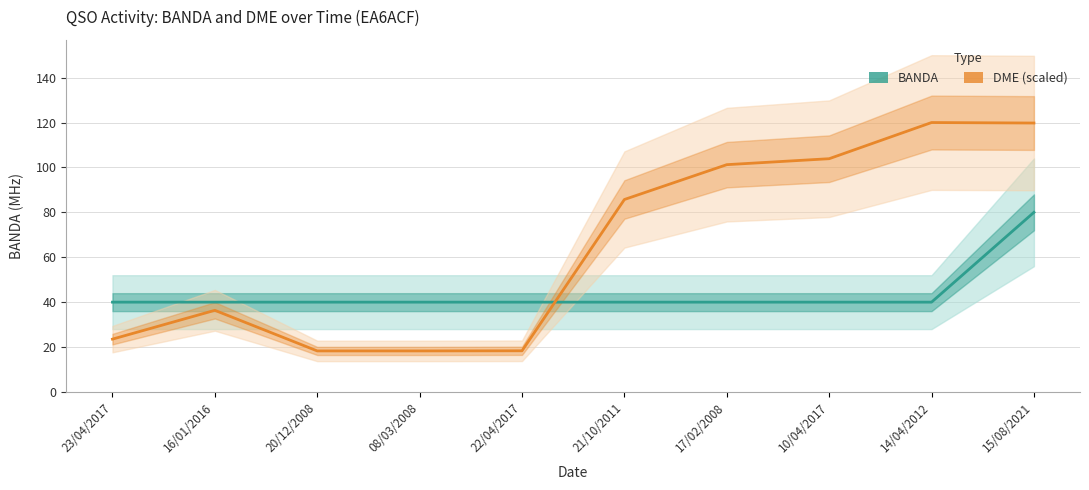

Between 17/02/2008 and 10/04/2017, which series saw the biggest shift?

DME (scaled)